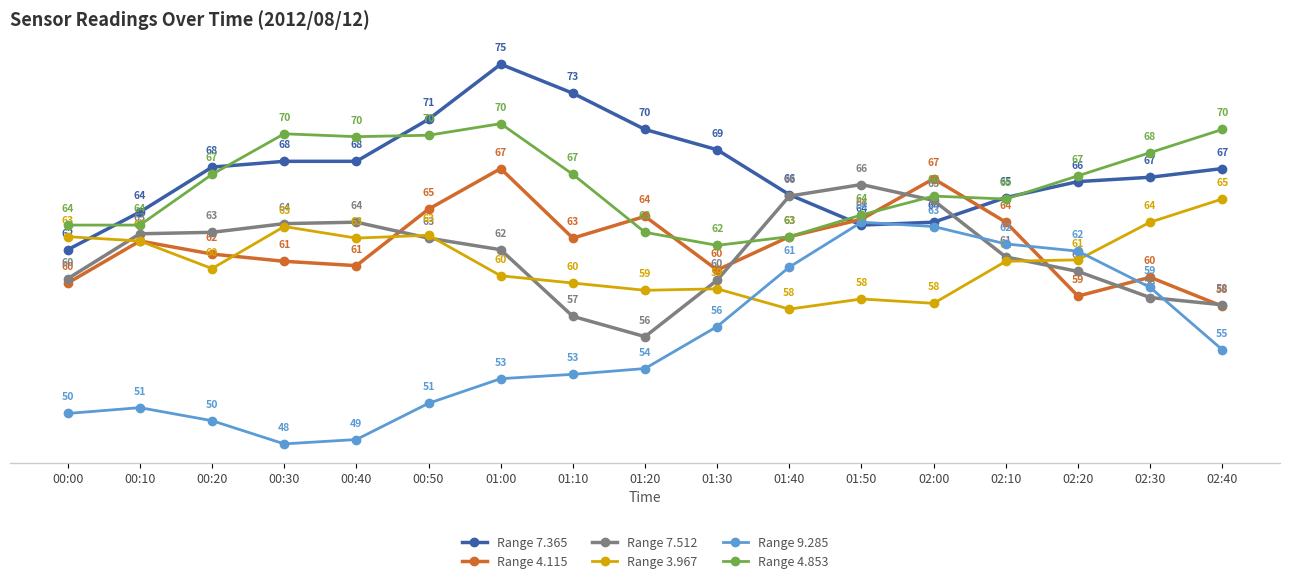

What position from the left is 00:40?

5